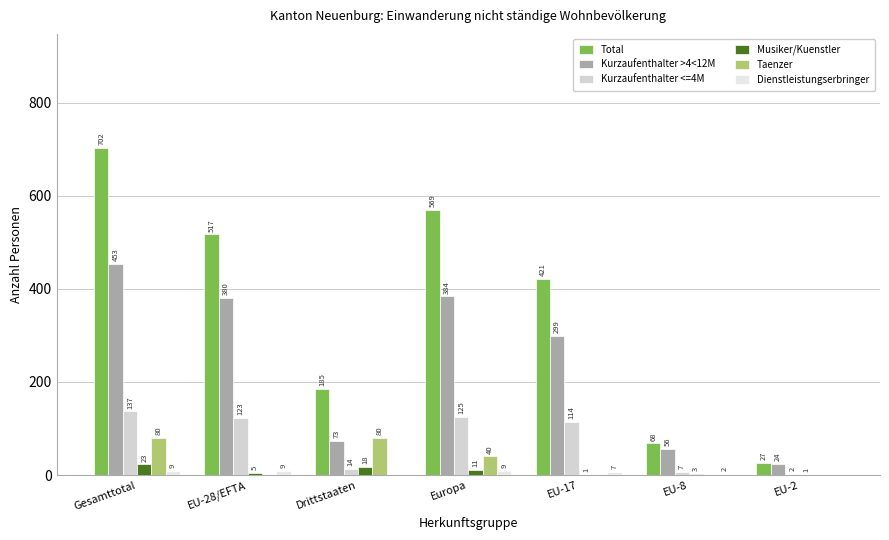

How many categories are shown in the chart?

7